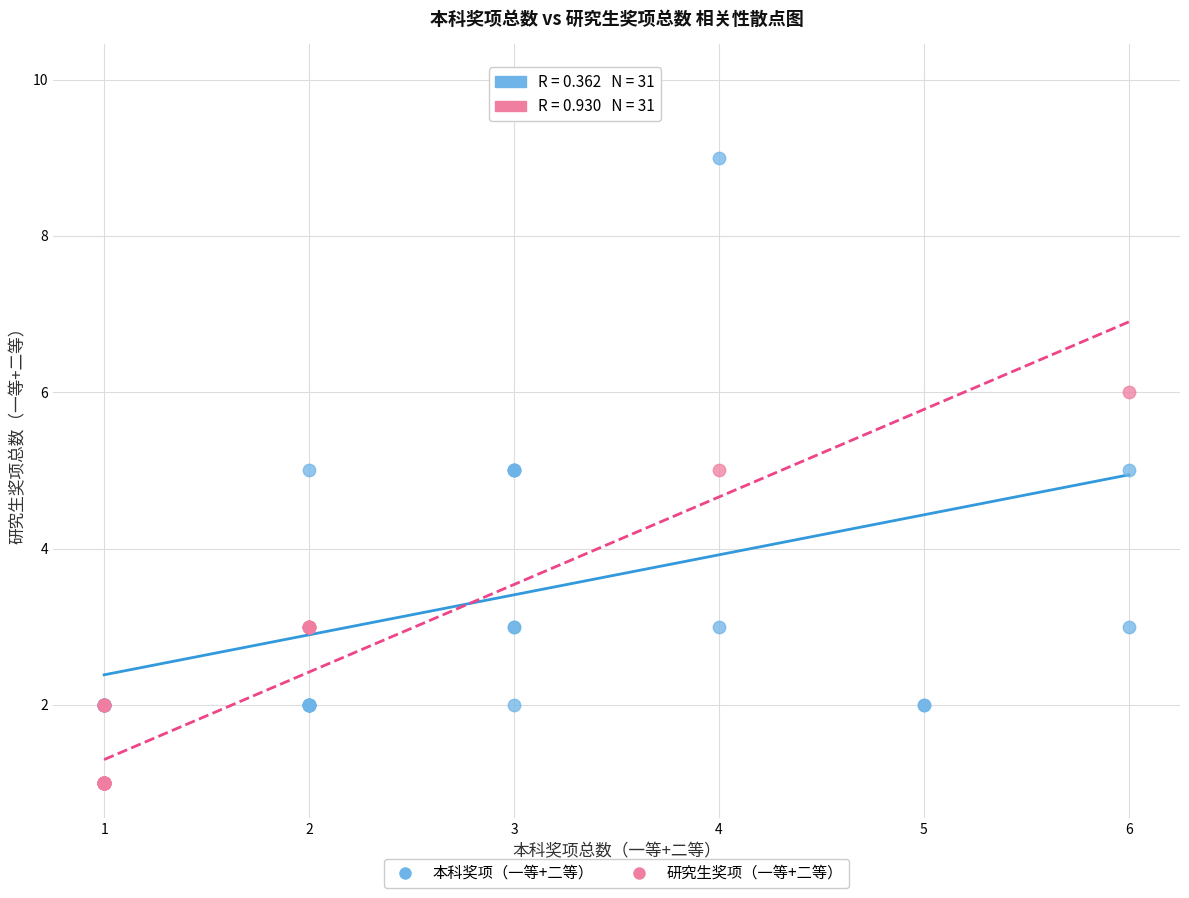

Which series contains the lowest Y value?

研究生奖项（一等+二等）